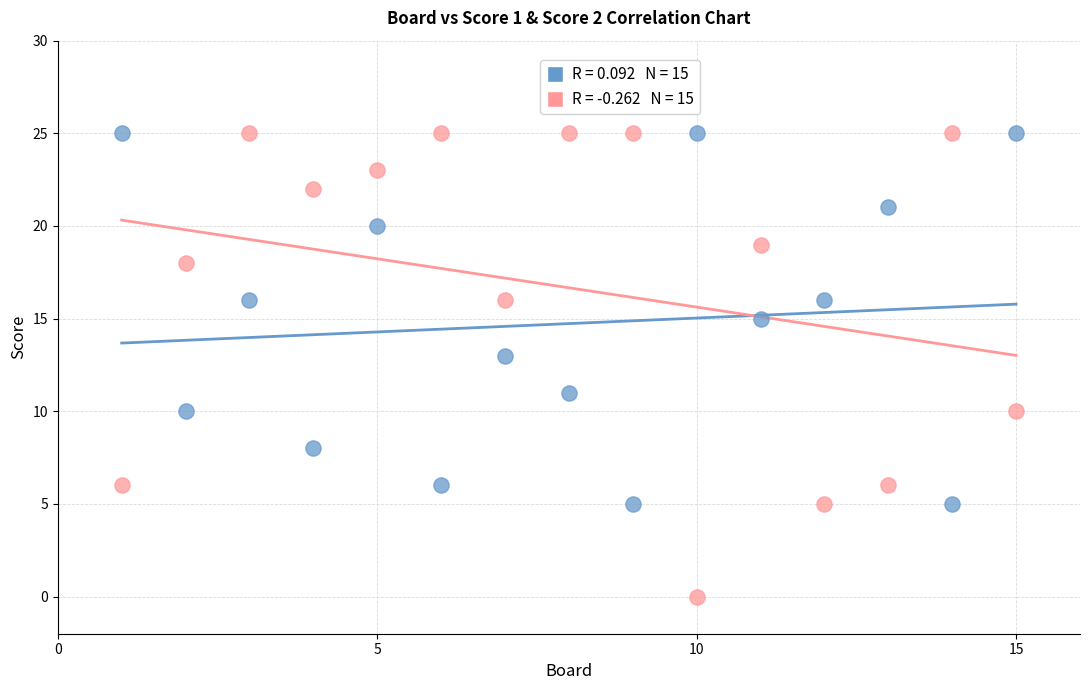

Across all data points, what is the range of Y values (max minus min)?

25